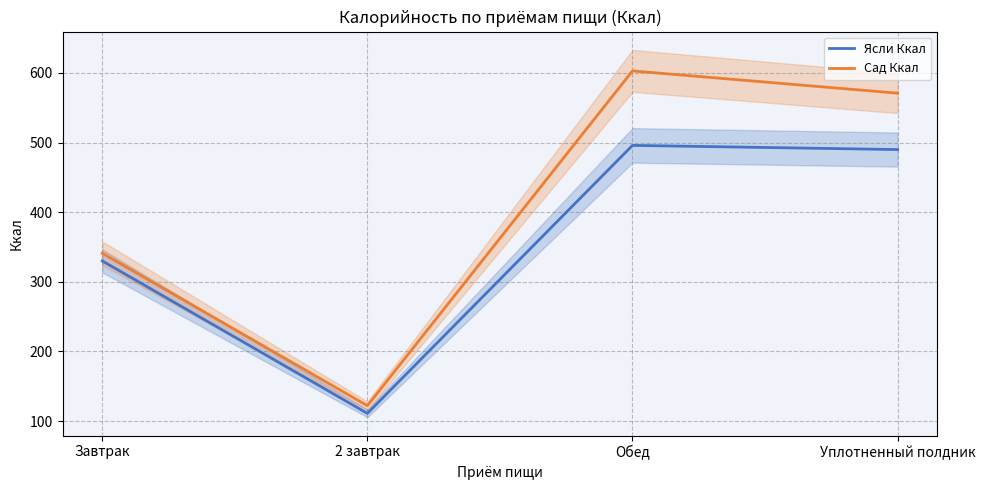

Reading left to right, what are all the values shown in this chart?

Ясли Ккал: 330	111	496	490
Сад Ккал: 341	122	603	571